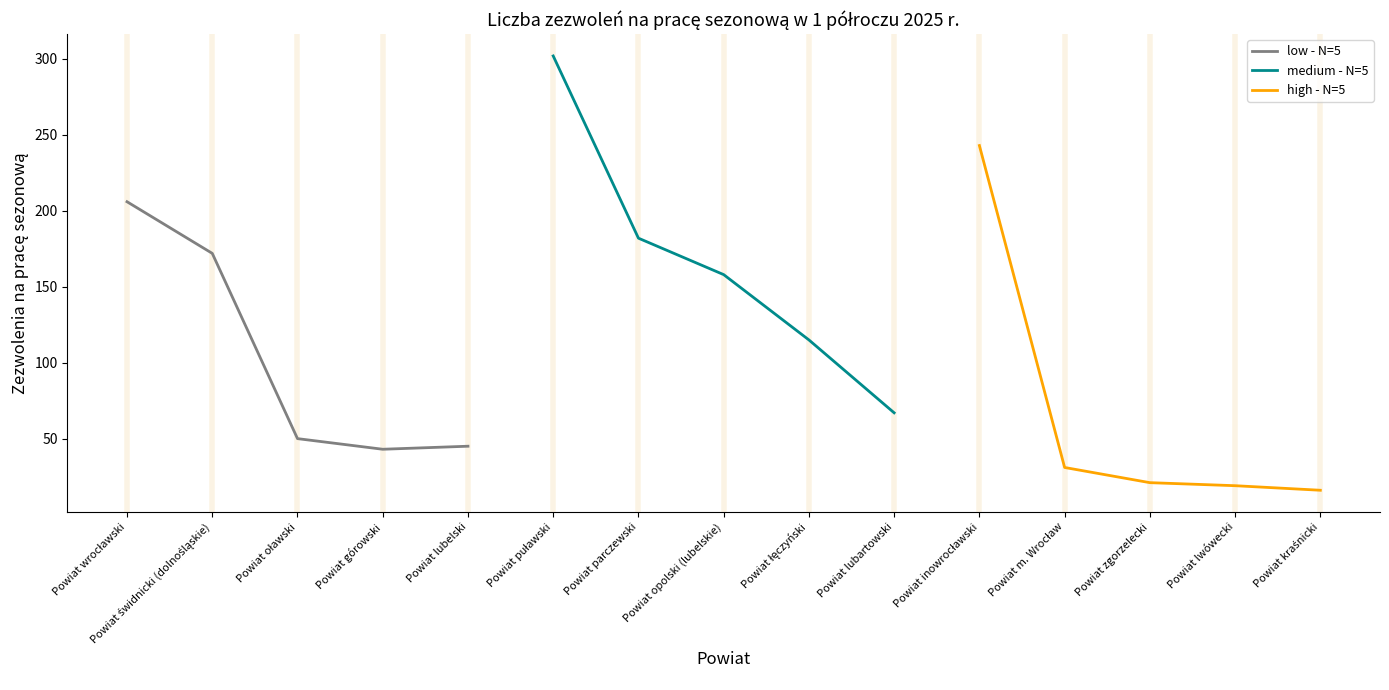

What are all the series names shown in the legend?

low - N=5, medium - N=5, high - N=5